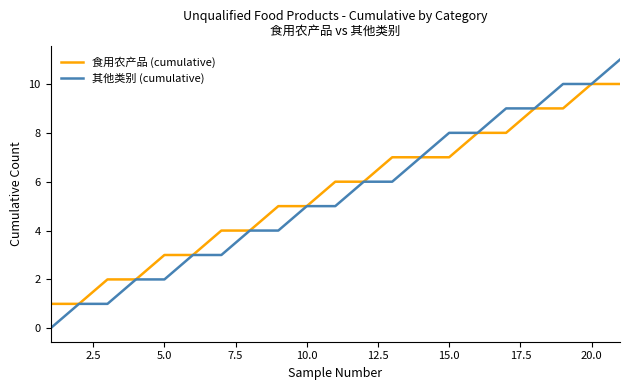

What is the average value of the 其他类别 (cumulative) series?

5